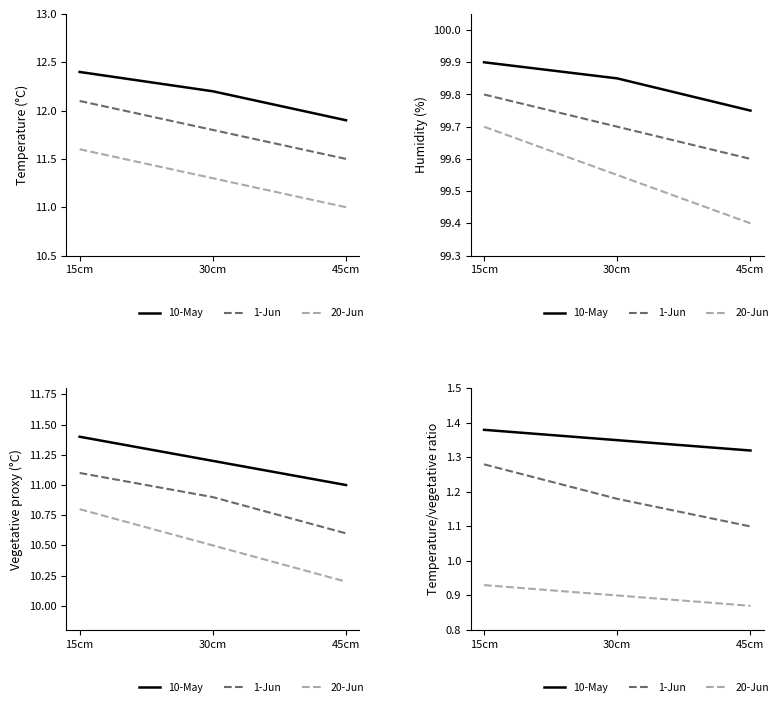

What is the label of the 1st point from the left?

15cm